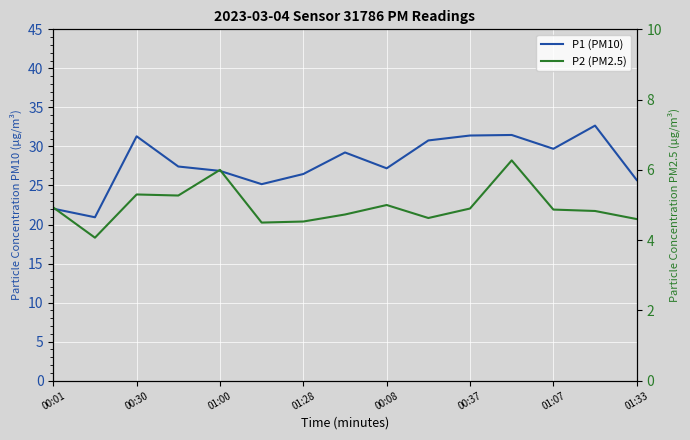

What is the average value of the P2 (PM2.5) series?

5.0